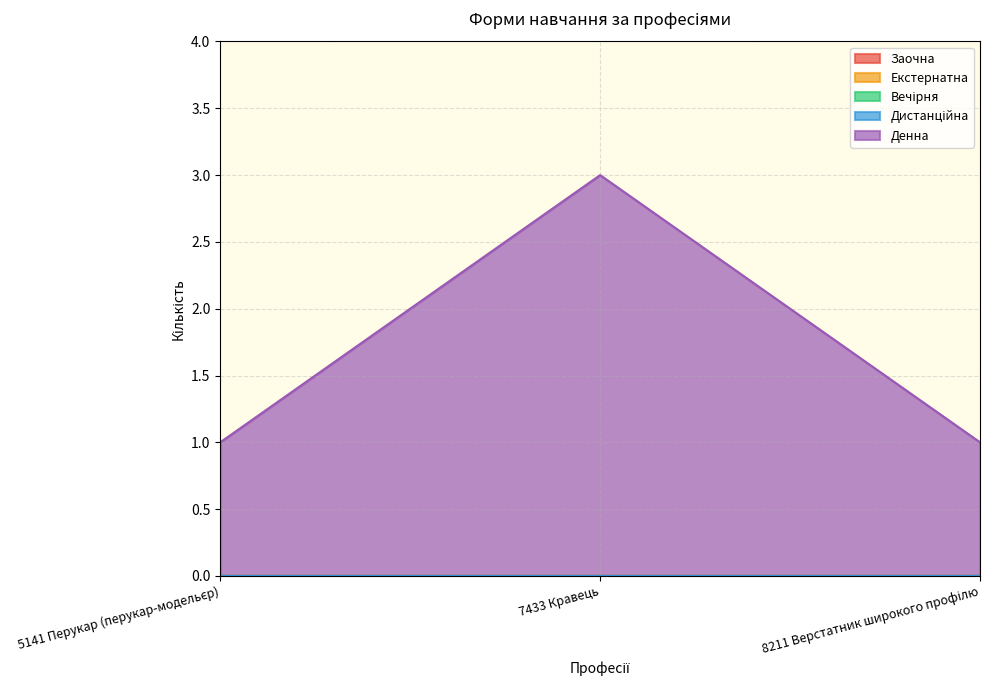

Reading left to right, extract all data points from this chart.

Денна: 1	3	1
Заочна: 0	0	0
Екстернатна: 0	0	0
Вечірня: 0	0	0
Дистанційна: 0	0	0